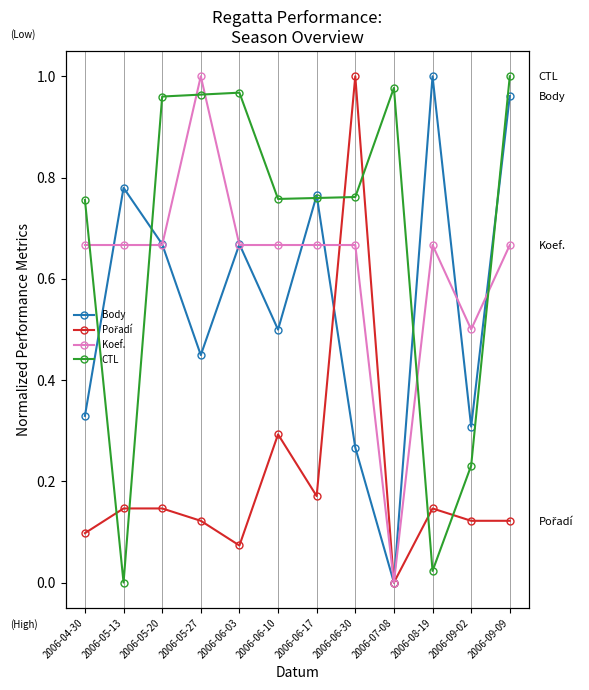

Reading right to left, list all the values displayed in this chart.

Body: 1.0	0.3	1.0	0.0	0.3	0.8	0.5	0.7	0.4	0.7	0.8	0.3
Pořadí: 0.1	0.1	0.1	0.0	1.0	0.2	0.3	0.1	0.1	0.1	0.1	0.1
Koef.: 0.7	0.5	0.7	0.0	0.7	0.7	0.7	0.7	1.0	0.7	0.7	0.7
CTL: 1.0	0.2	0.0	1.0	0.8	0.8	0.8	1.0	1.0	1.0	0.0	0.8